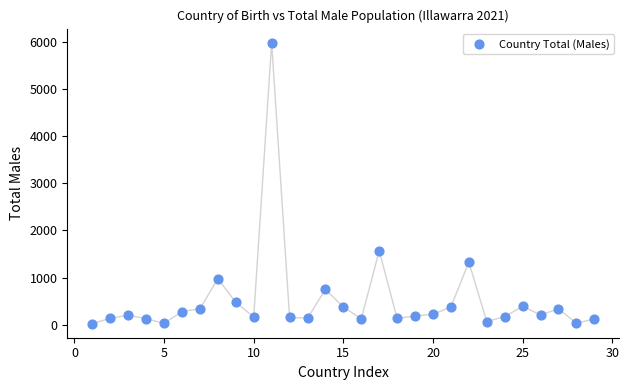

What Y value in the scatter plot is closest to 3000?

1568